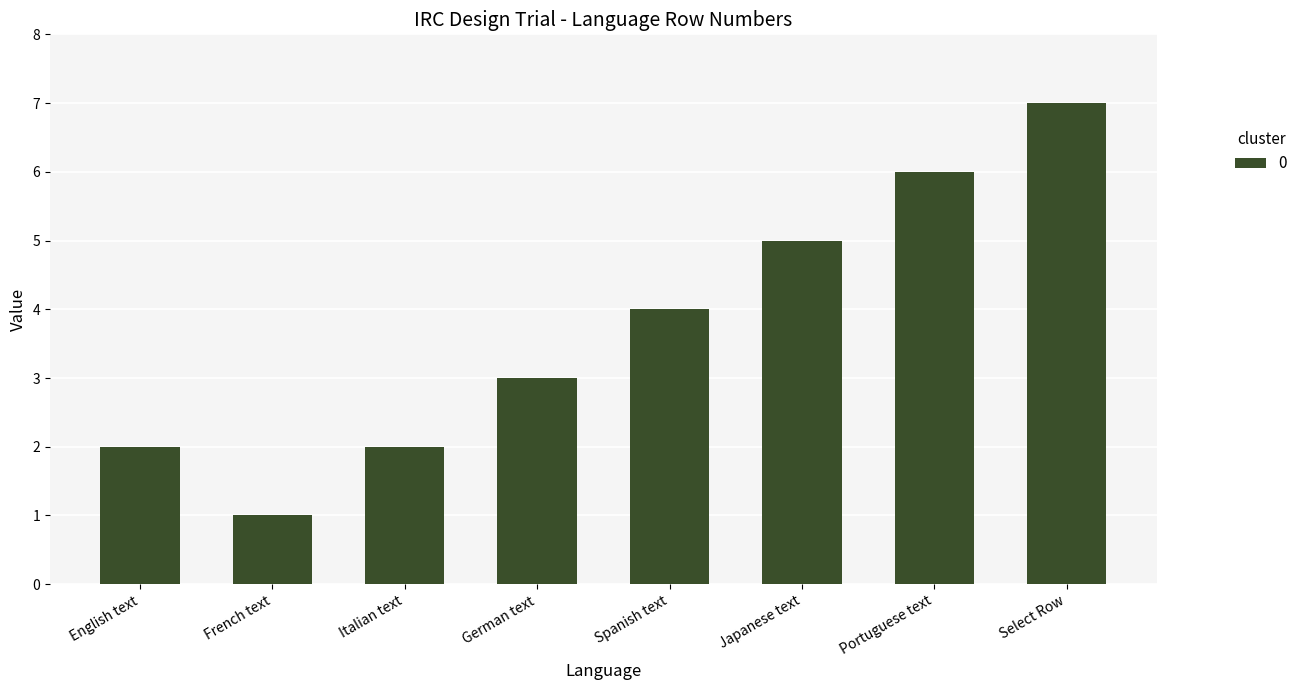

Count the values in the range 2 to 6.

6